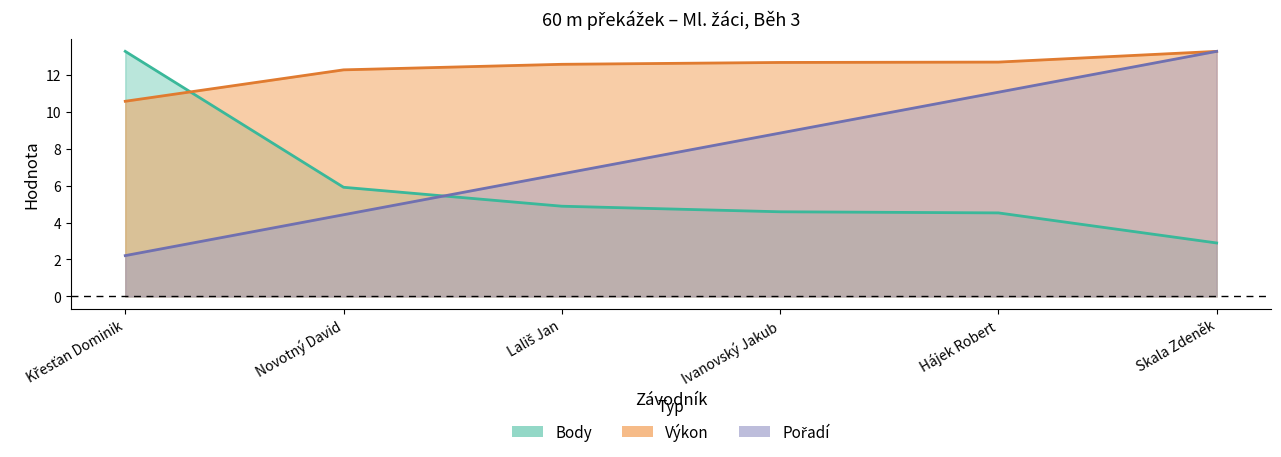

What is the approximate value of Výkon at Novotný David?

12.3